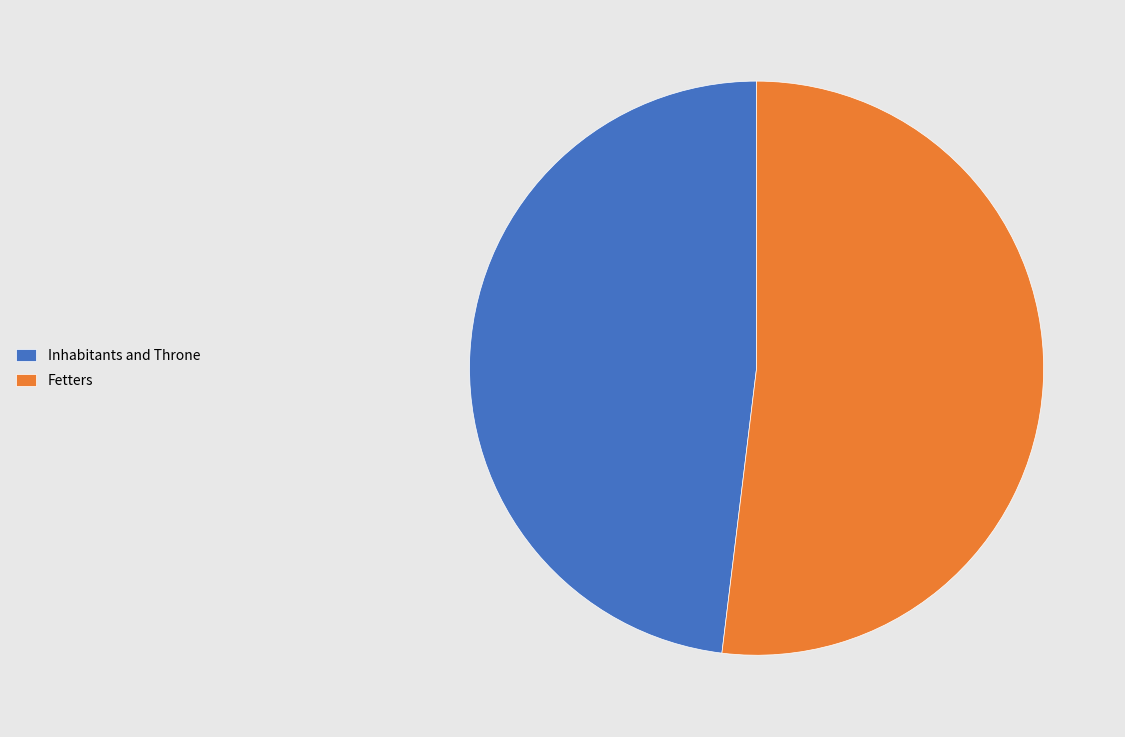

How many slices are in this pie chart?

2